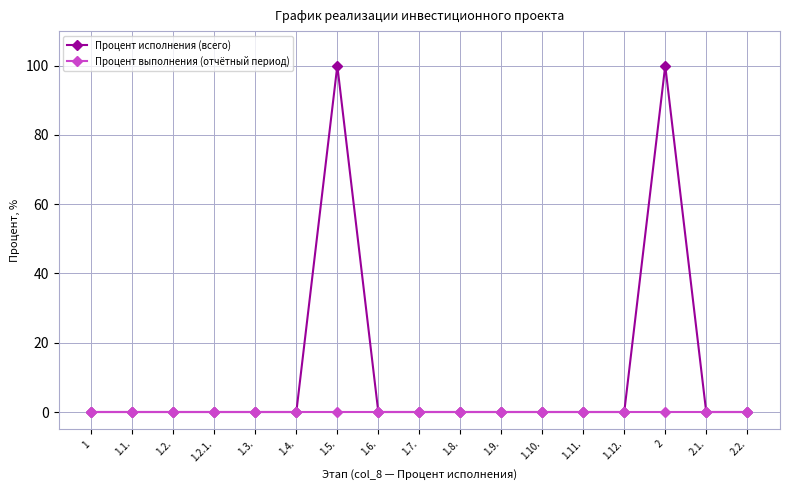

Rank the series by their average value, from lowest to highest.

Процент выполнения (отчётный период), Процент исполнения (всего)